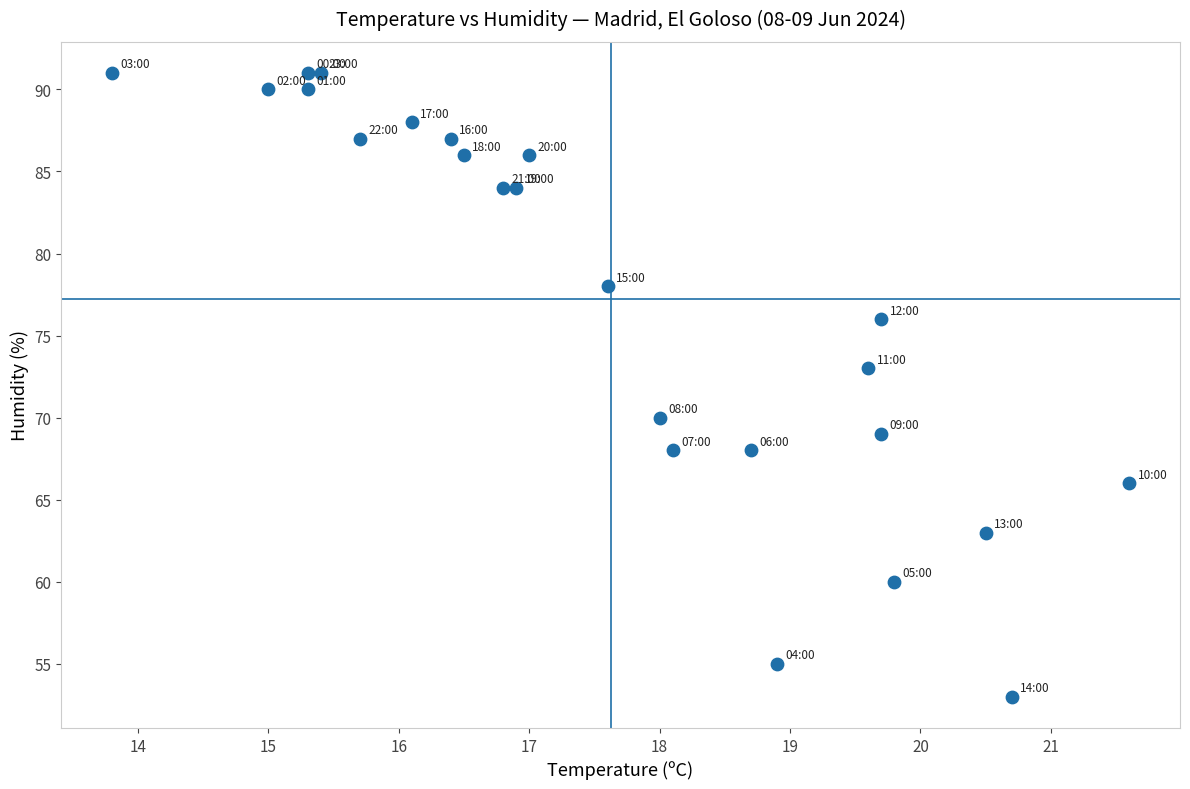

What is the range of Y values (max minus min)?

38